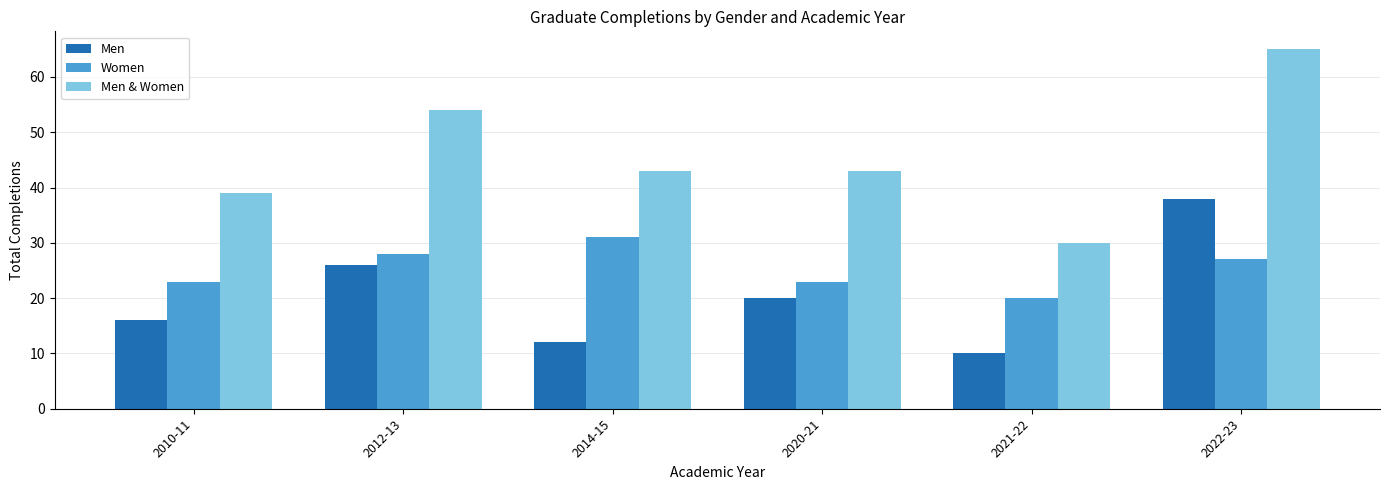

Rank the series by their average value, from lowest to highest.

Men, Women, Men & Women